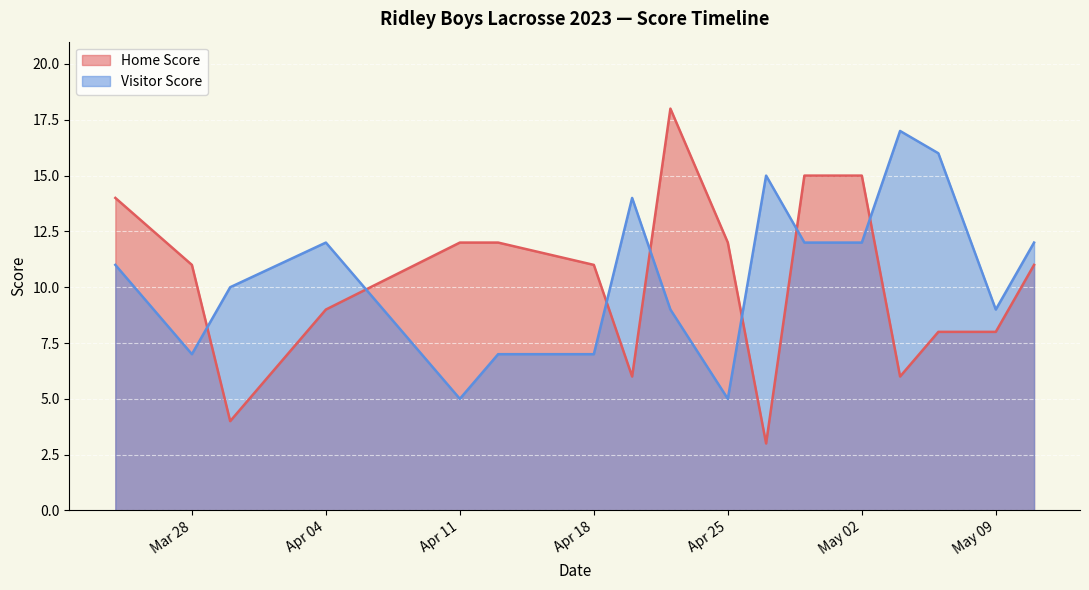

True or false: Visitor Score has a value of 12 at 2023-05-02.

True